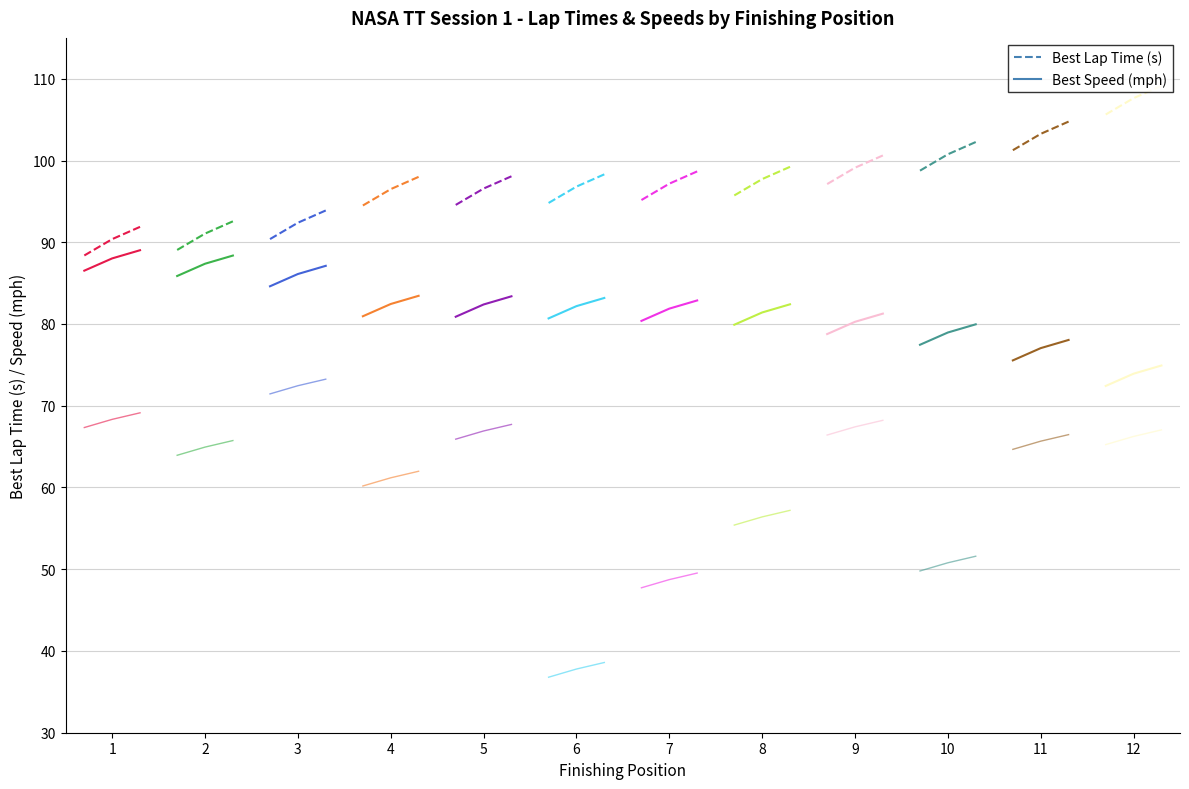

Is this an area chart (filled region under the line)?

No